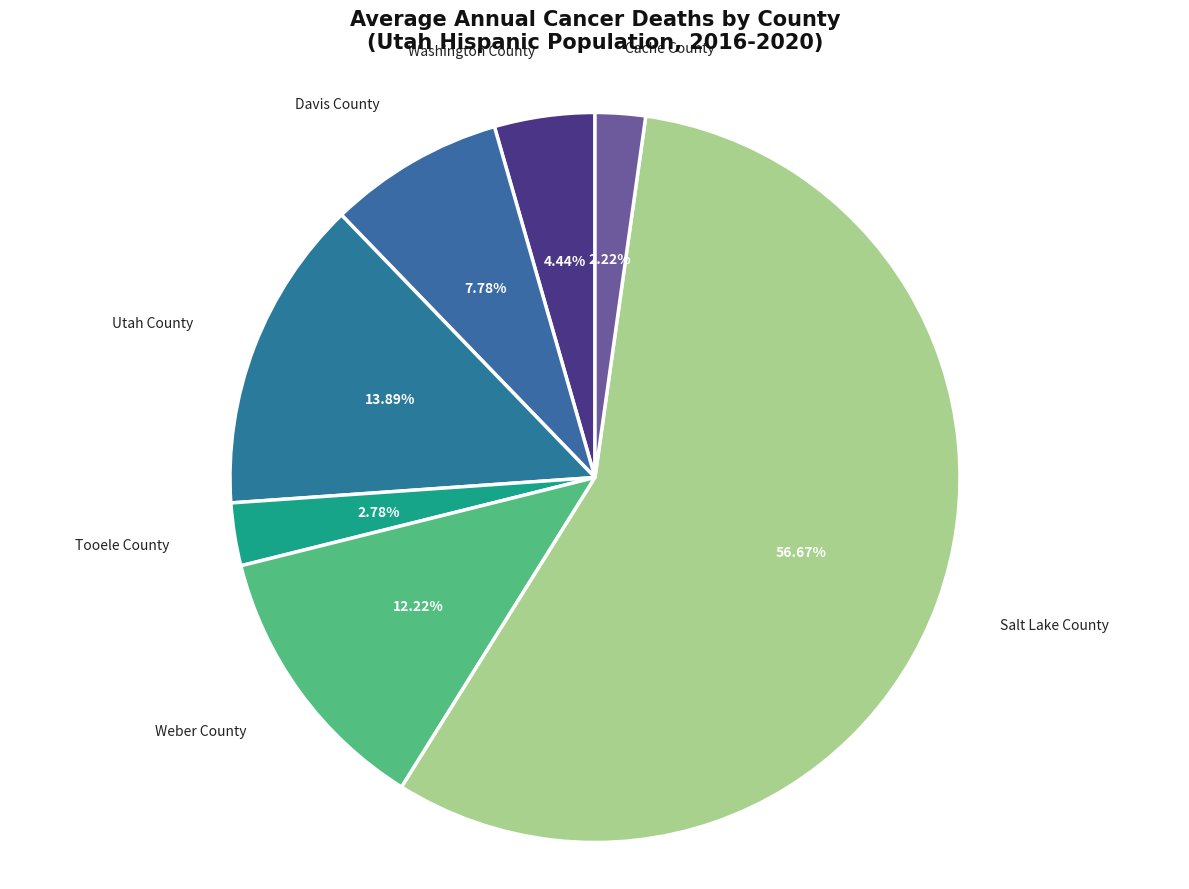

Count the number of slices in the pie.

7